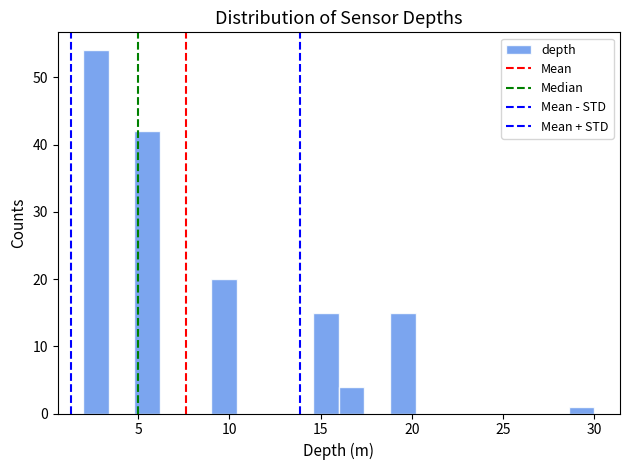

Read against the x-axis, roughly where is the centre of the tallest bar?

2.5